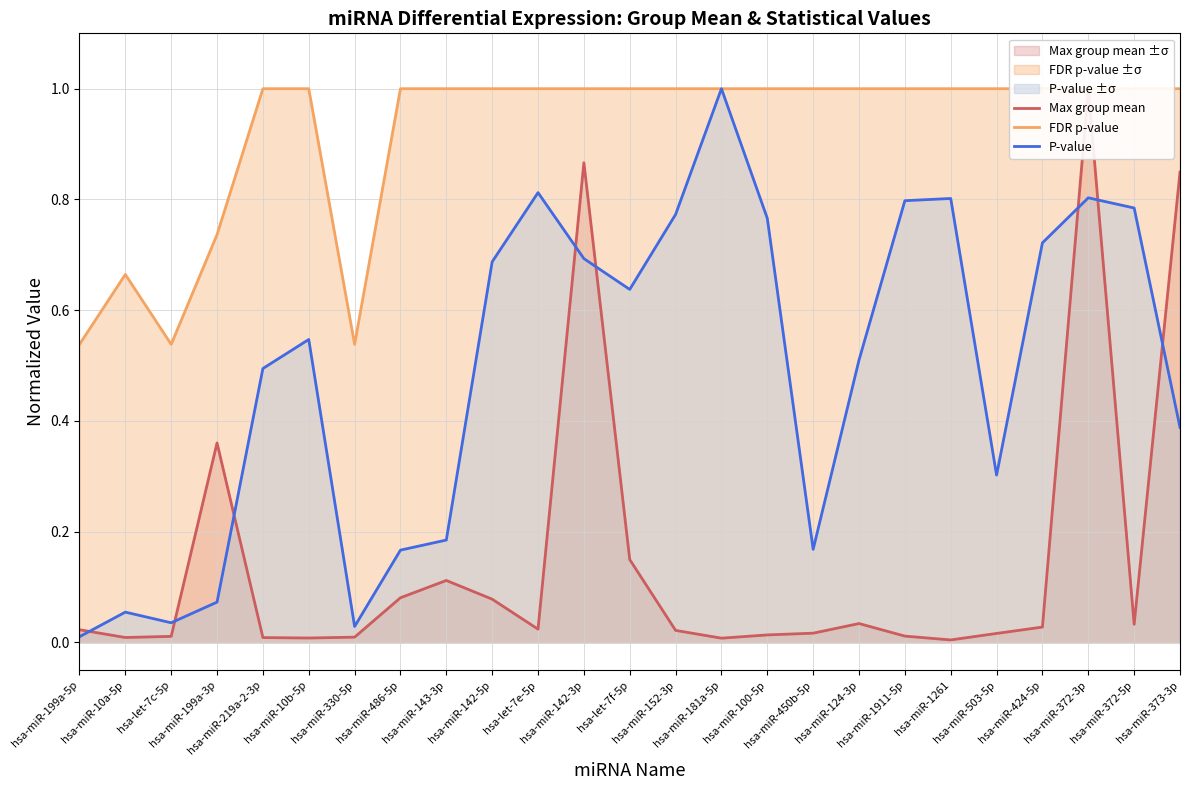

Rank the series by their average value, from lowest to highest.

Max group mean, P-value, FDR p-value